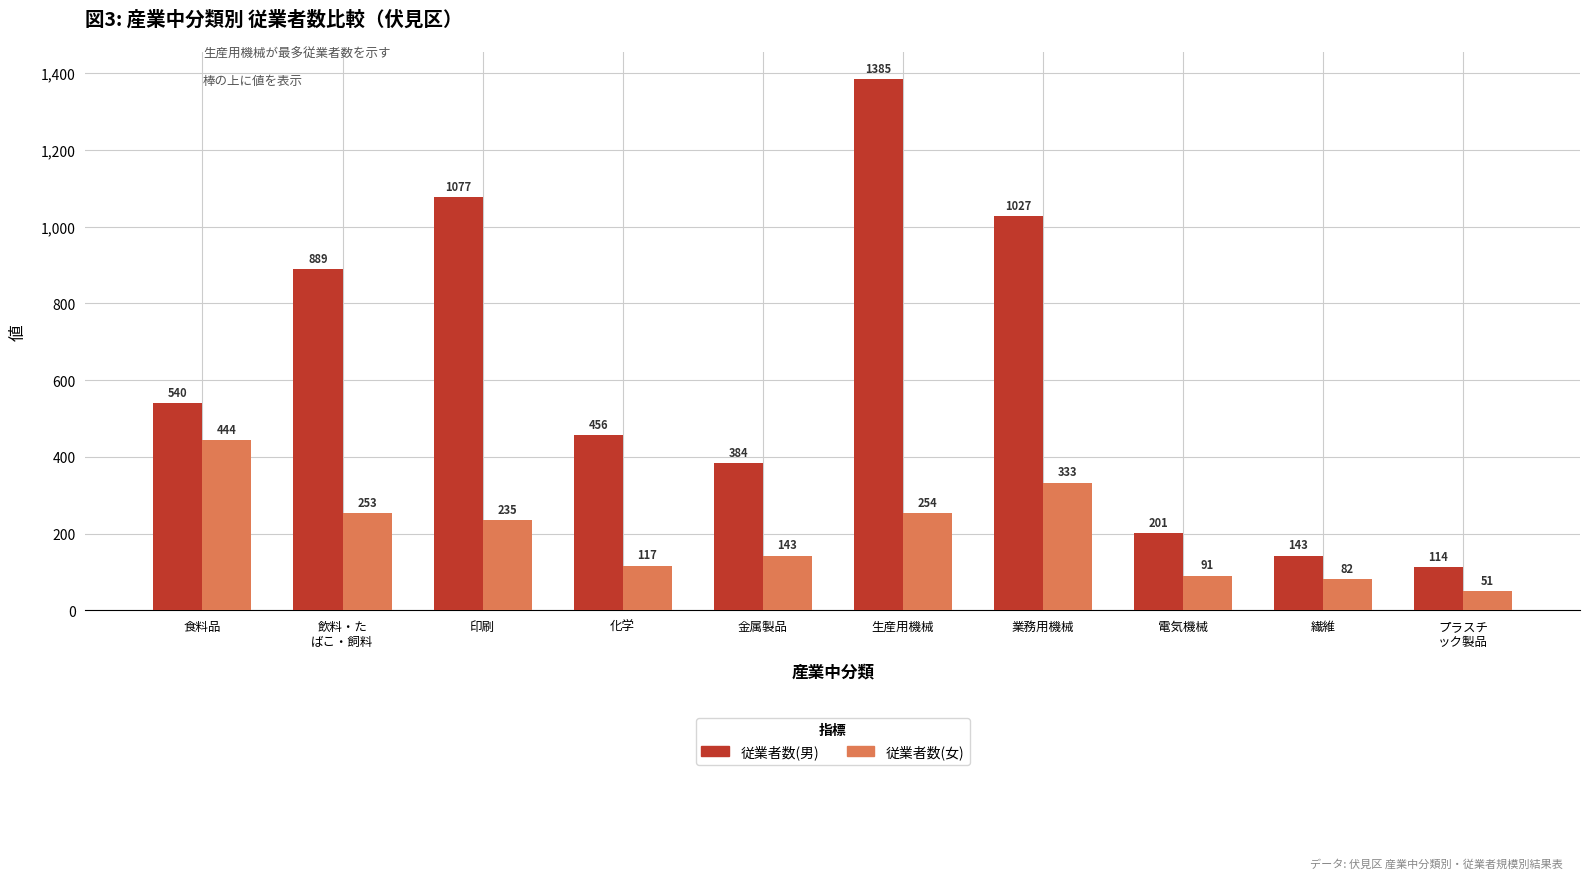

At which category does the chart reach its minimum across all series?

プラスチ
ック製品